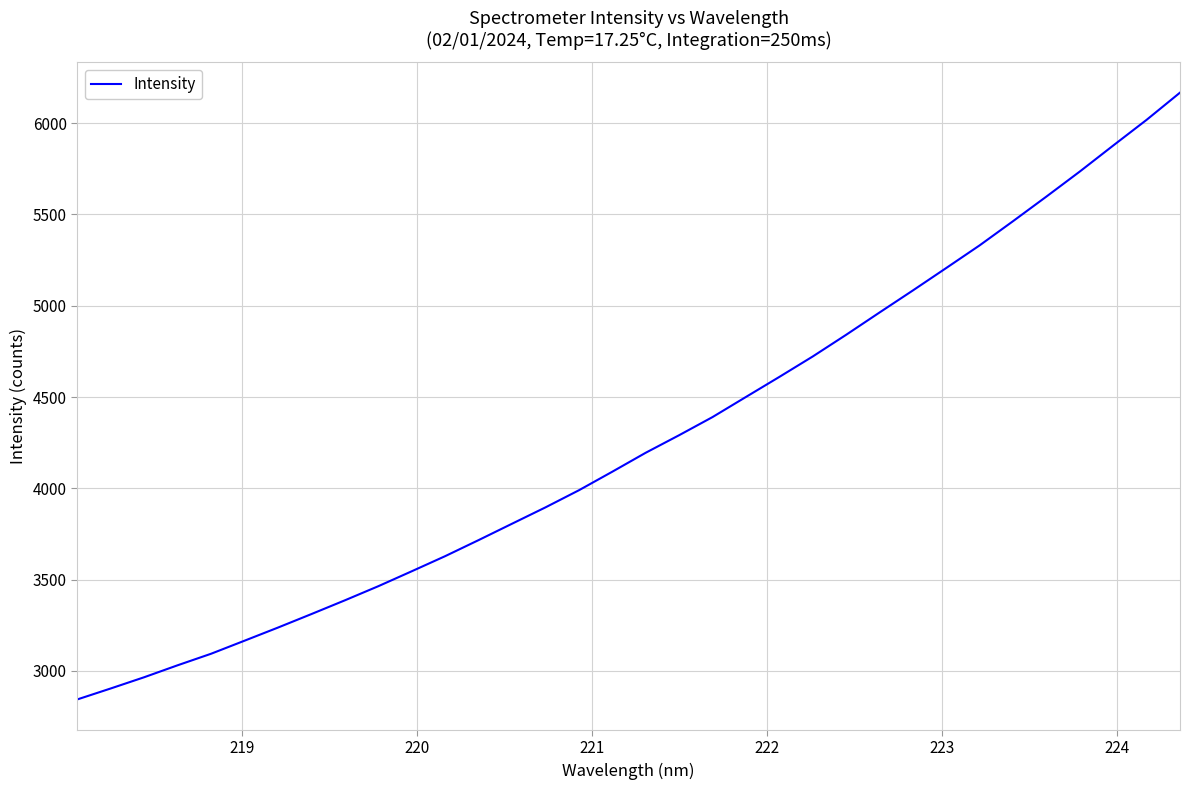

What is the difference between the maximum and minimum values?

3323.5